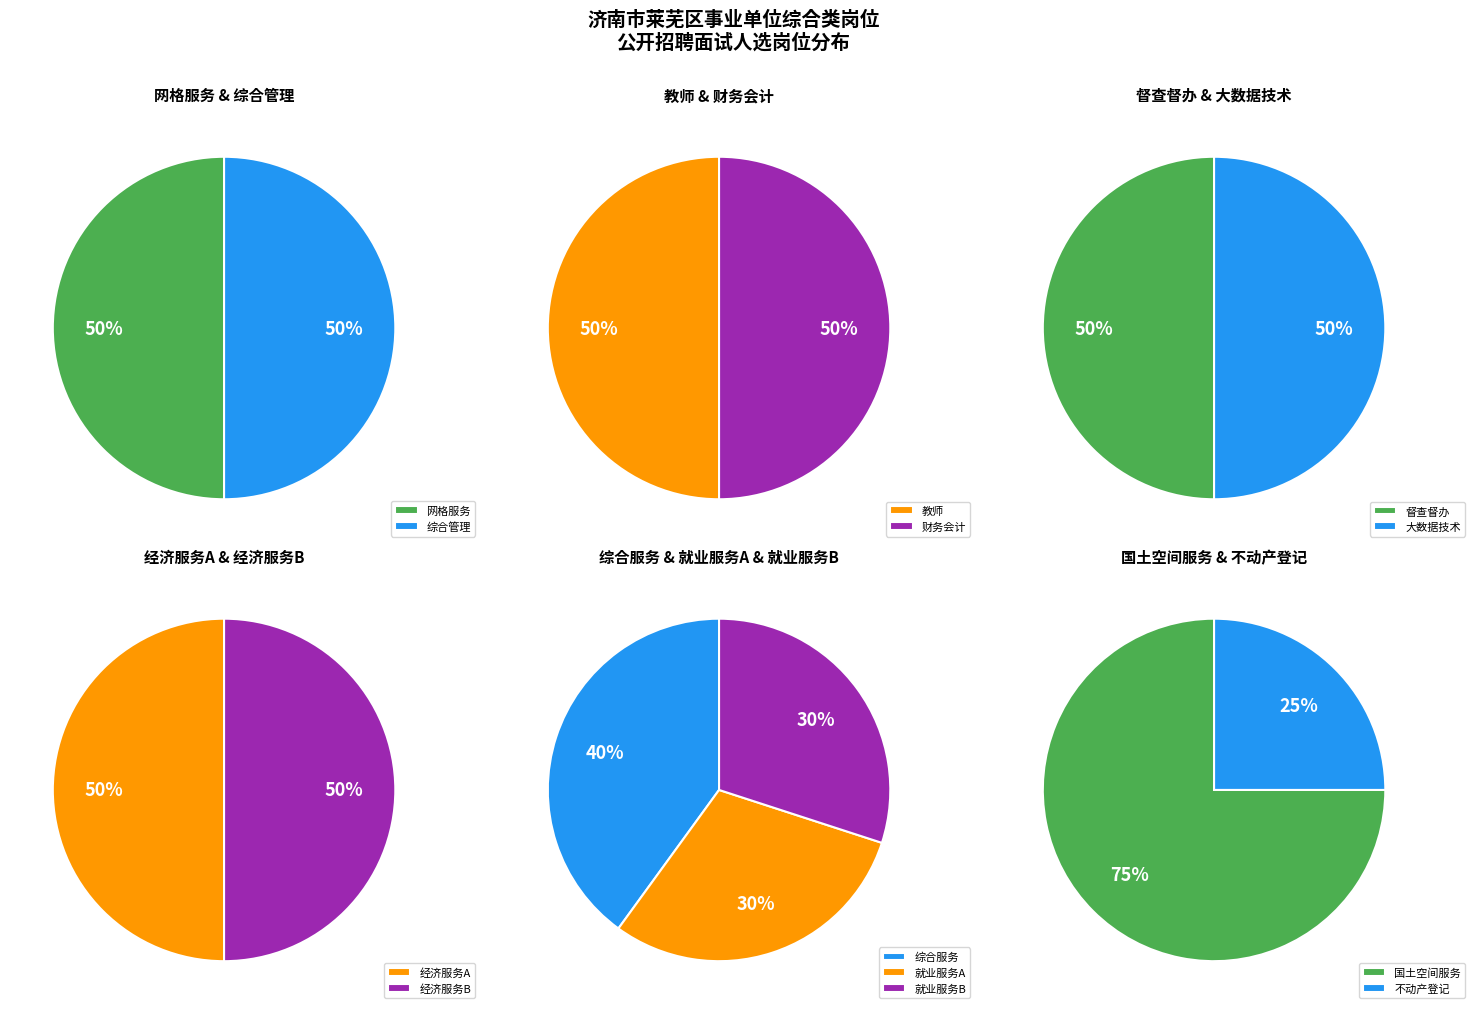

Count the number of slices in the pie.

13